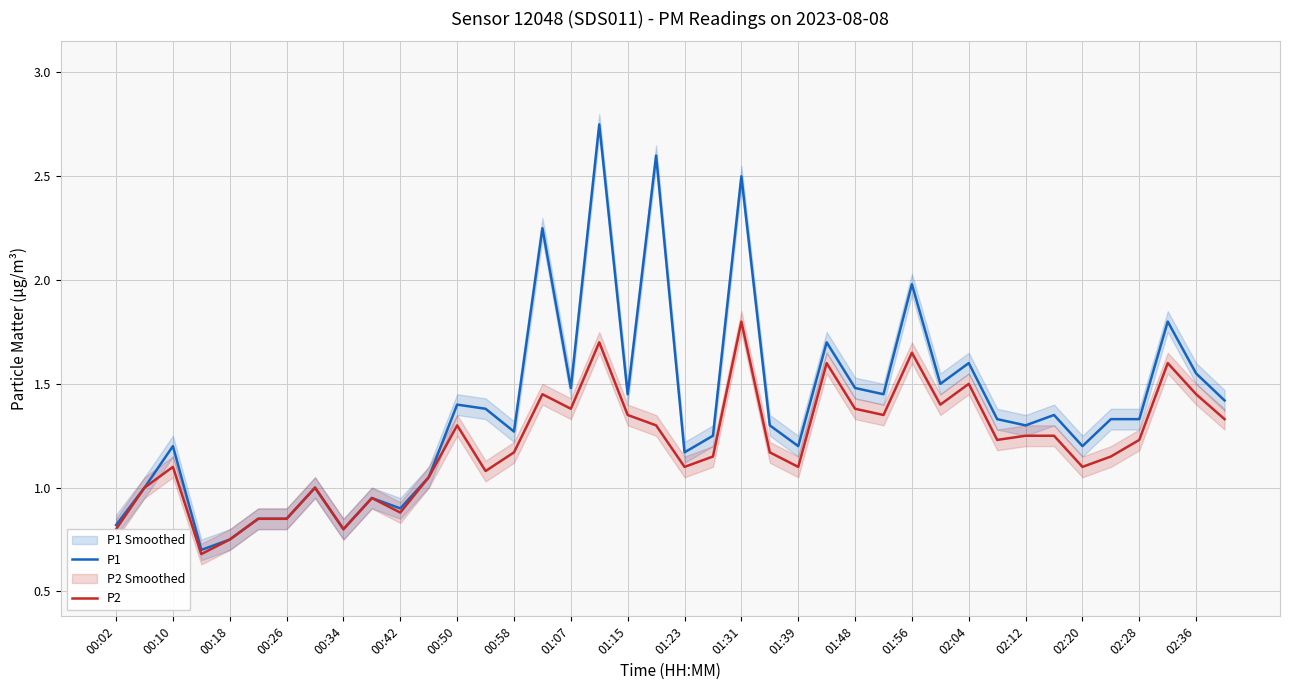

Is it true that P1 equals 2.5 at 01:31?

True